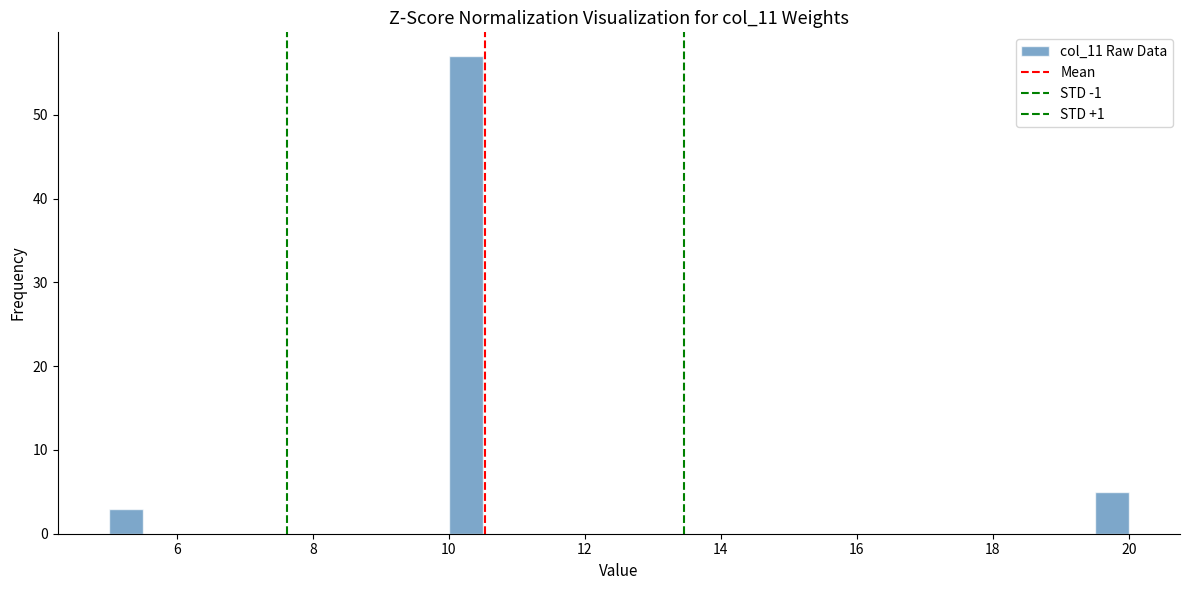

Read against the x-axis, roughly where is the centre of the tallest bar?

10.2